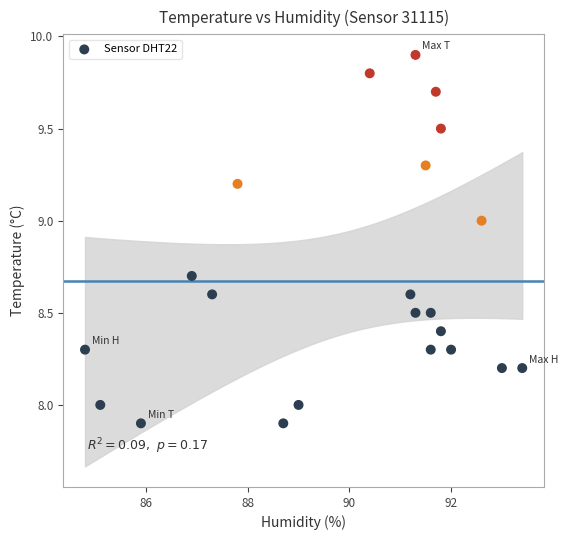

What is the range of X values (max minus min)?

8.6